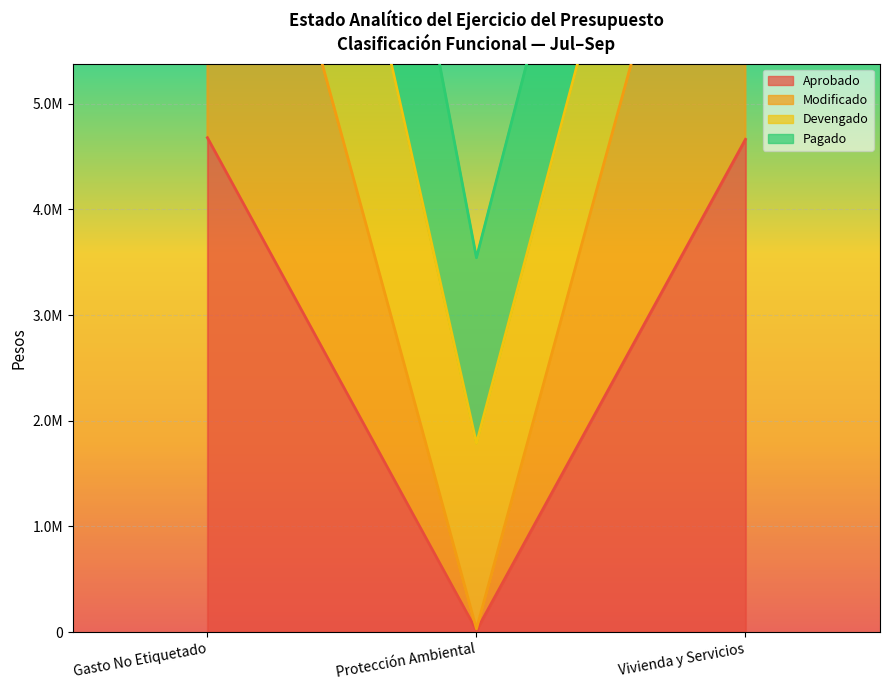

Where does the Aprobado series first go above 4663600?

Gasto No Etiquetado